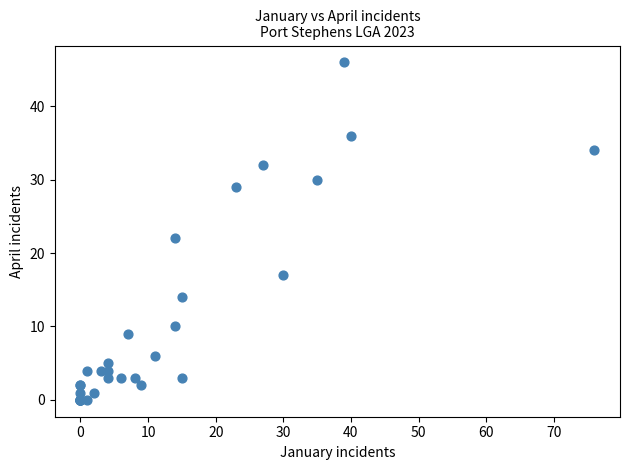

What Y value in the scatter plot is closest to 23?

22